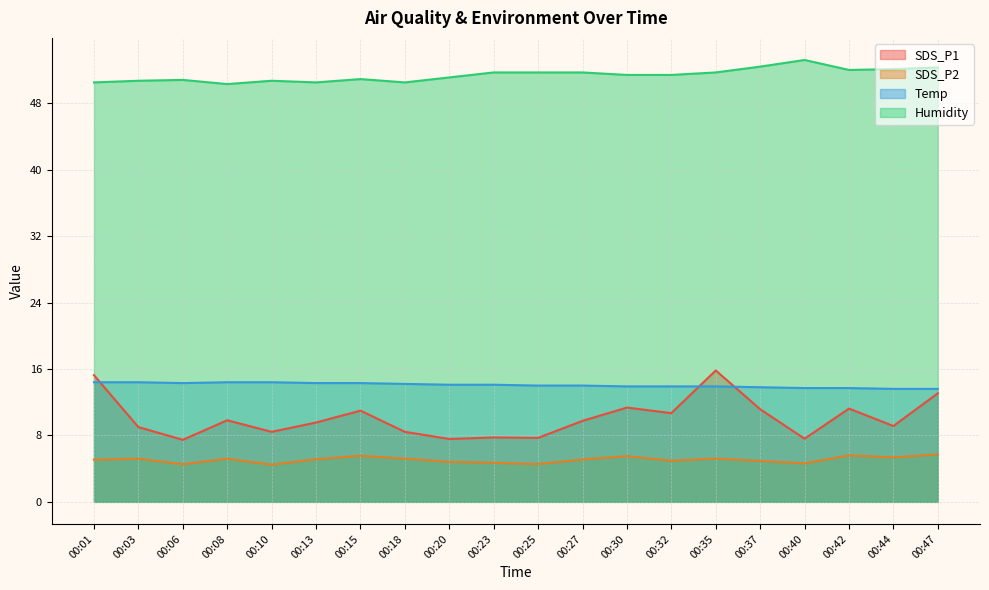

At which category is the sum across all series the highest?

00:35